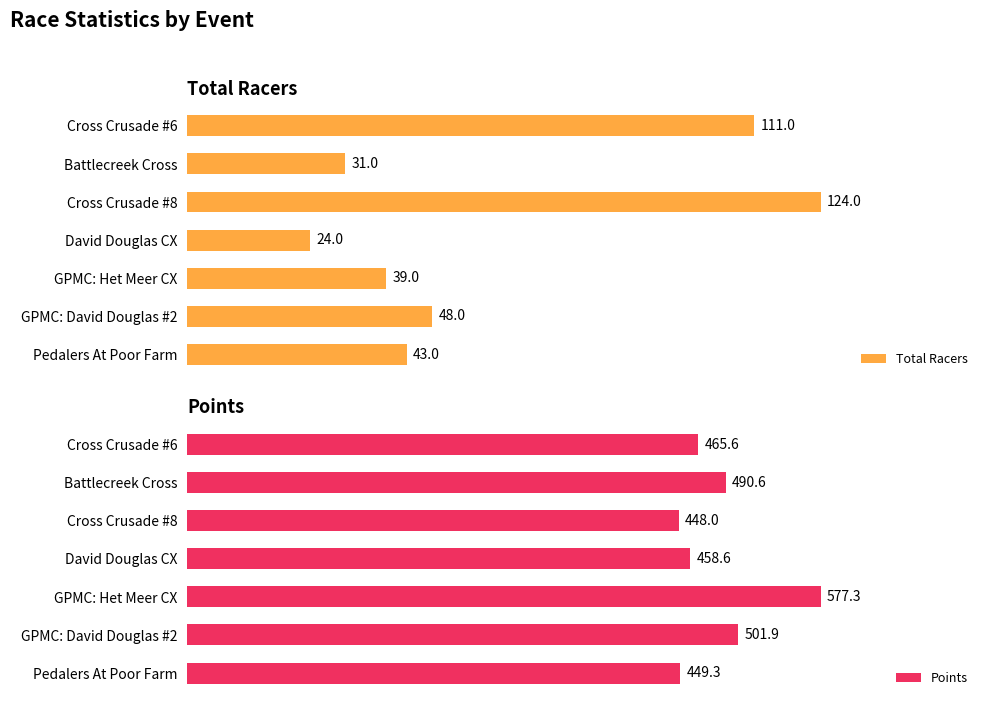

Which category has the lowest value in the Total Racers series?

David Douglas CX